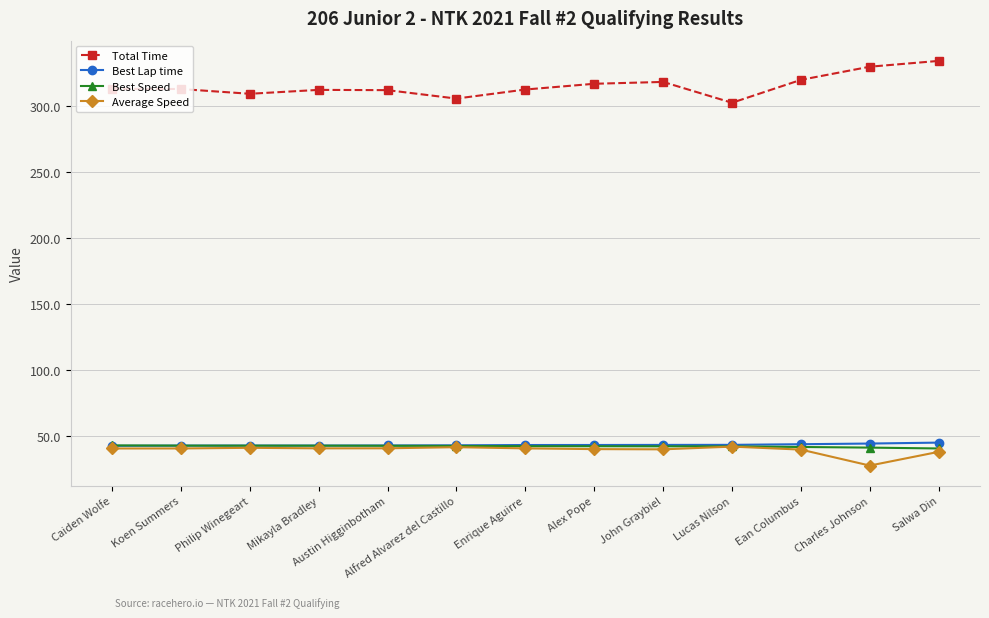

Is it true that Average Speed equals 22.1 at Caiden Wolfe?

False